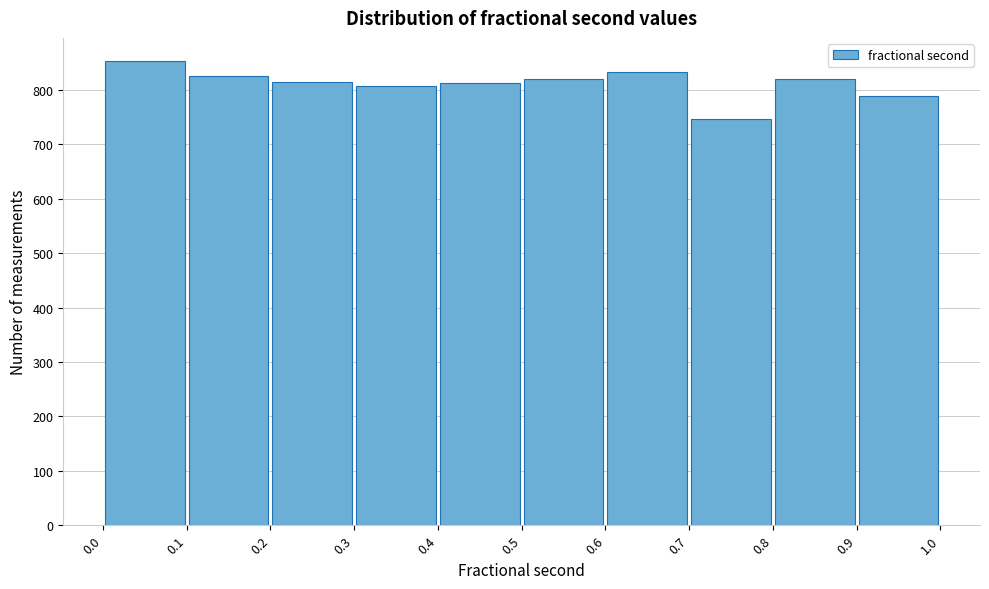

Reading left to right, list every bar in this chart as the range it spans on the x-axis followed by its height. The values are not printed on the chart, so give them approximately, as read against the axis.

0.0 to 0.1: 850
0.1 to 0.2: 830
0.2 to 0.3: 820
0.3 to 0.4: 810
0.4 to 0.5: 810
0.5 to 0.6: 820
0.6 to 0.7: 830
0.7 to 0.8: 750
0.8 to 0.9: 820
0.9 to 1.0: 790